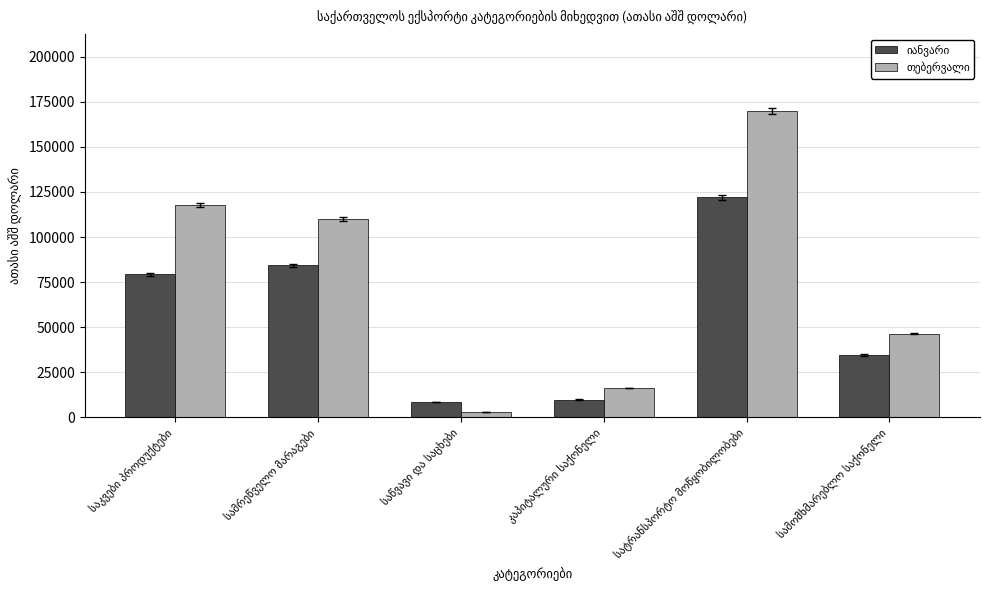

What is the maximum value shown in the chart?

169900.4